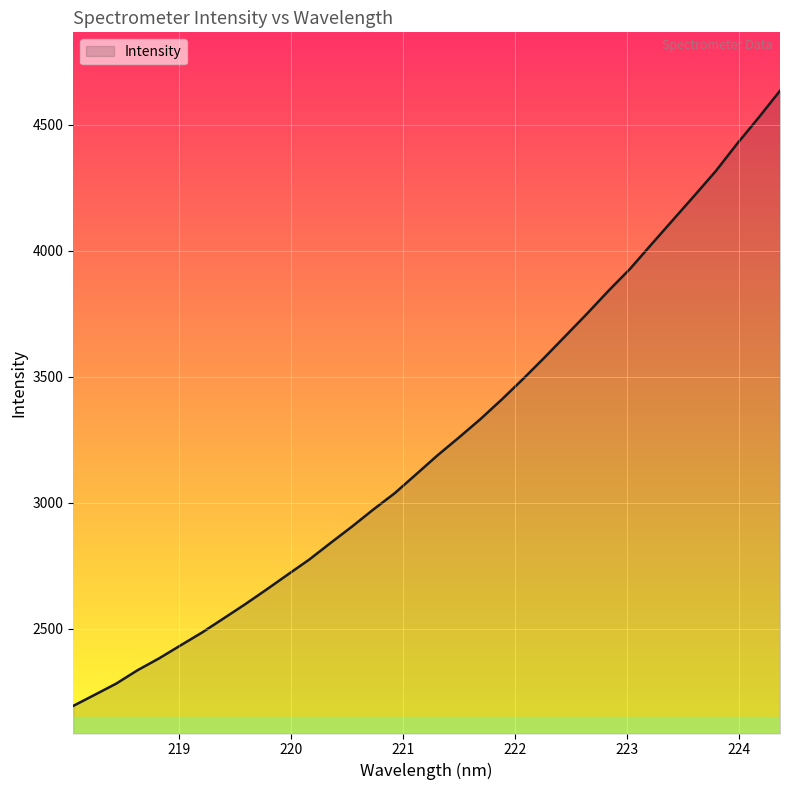

What is the difference between the maximum and second lowest values?

2398.3